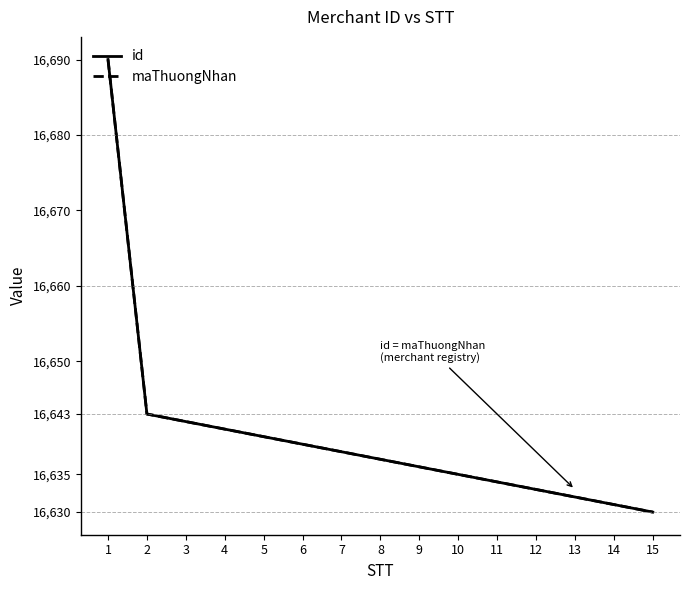

Rank the series at 4 from lowest to highest value.

id, maThuongNhan